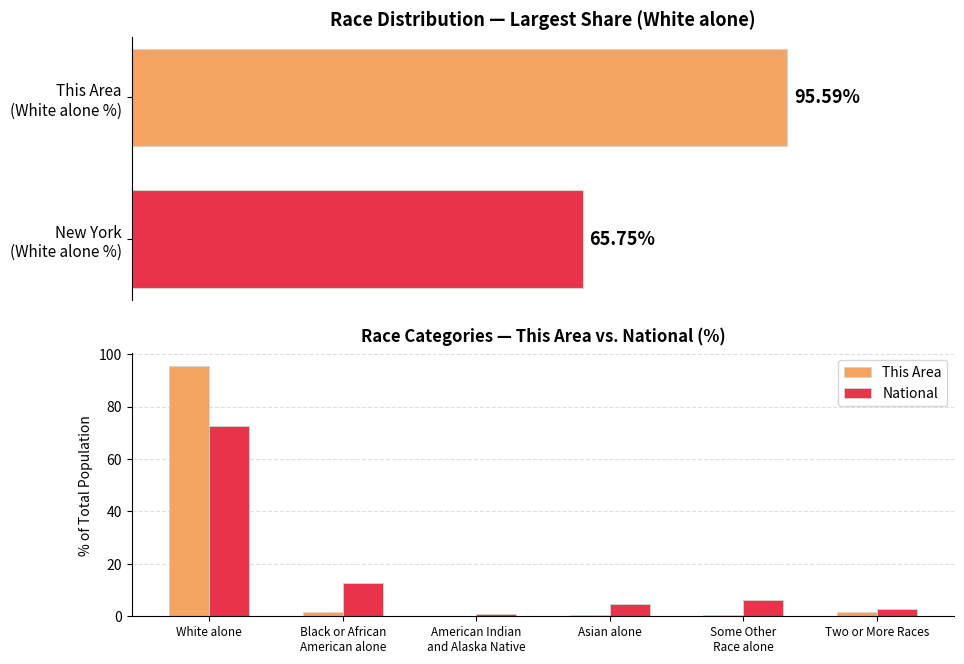

Reading left to right, list all the values displayed in this chart.

This Area: 95.6	1.8	0.3	0.3	0.5	1.5
National: 72.4	12.6	0.9	4.8	6.2	2.9